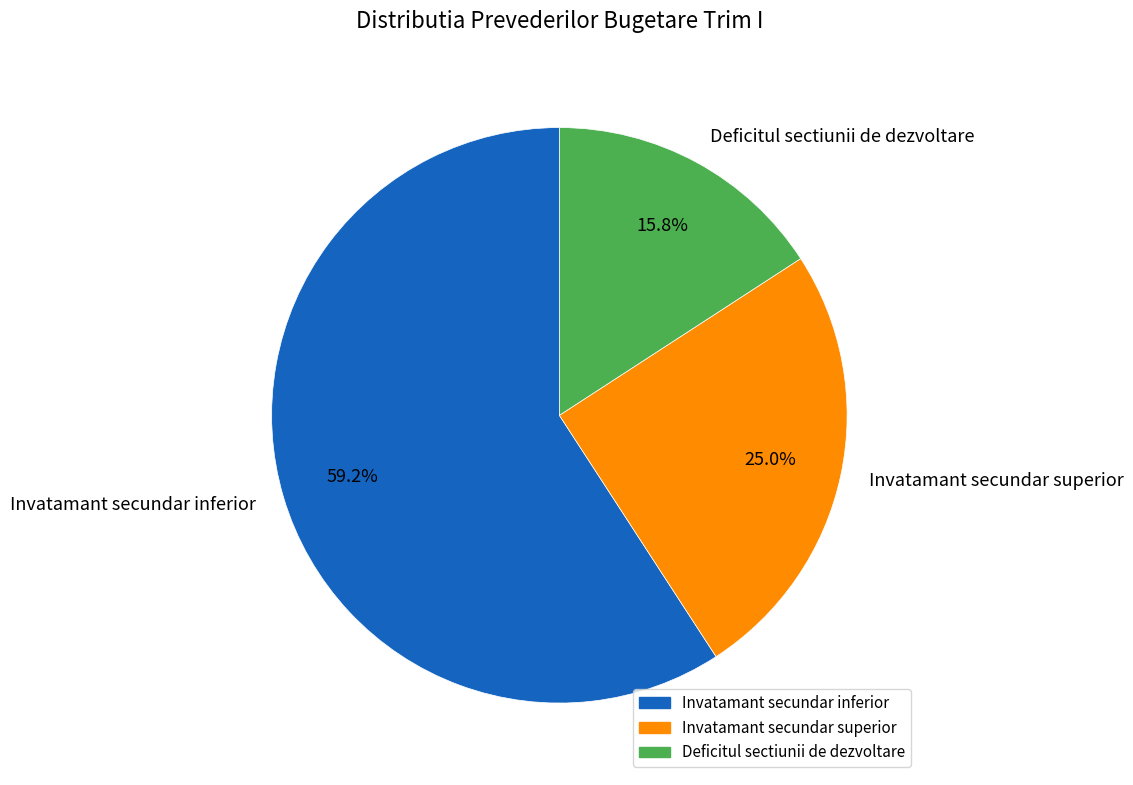

Is there a majority slice in this chart?

Yes